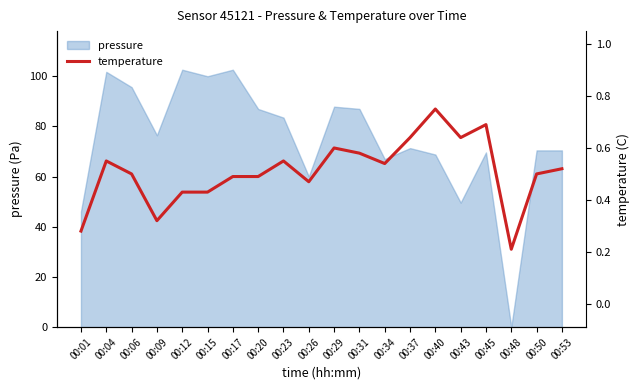

True or false: the data shows 0.2 at 00:29.

False